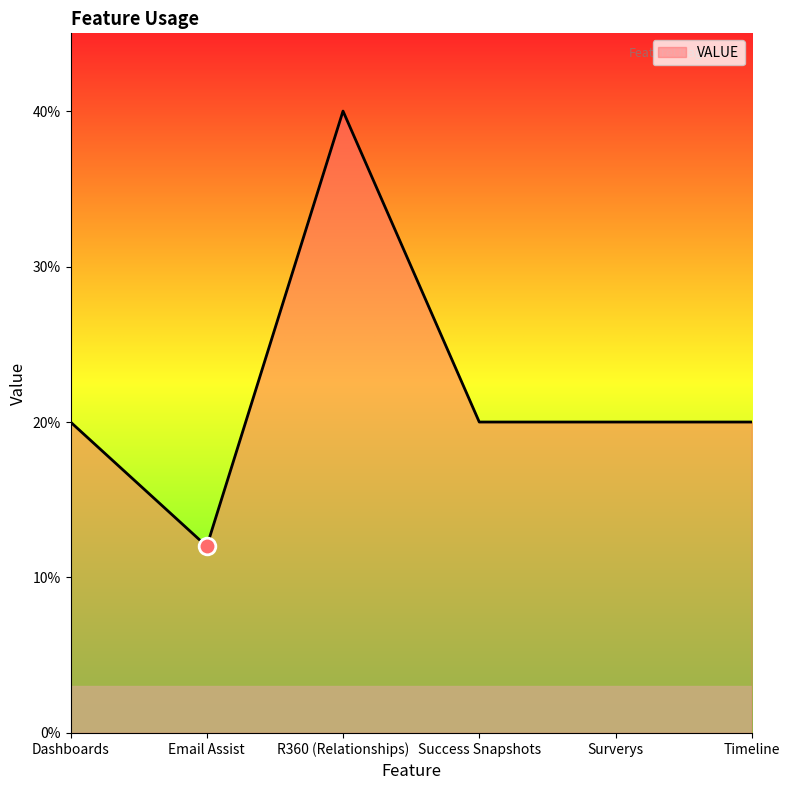

At which category does the chart reach its minimum across all series?

Email Assist